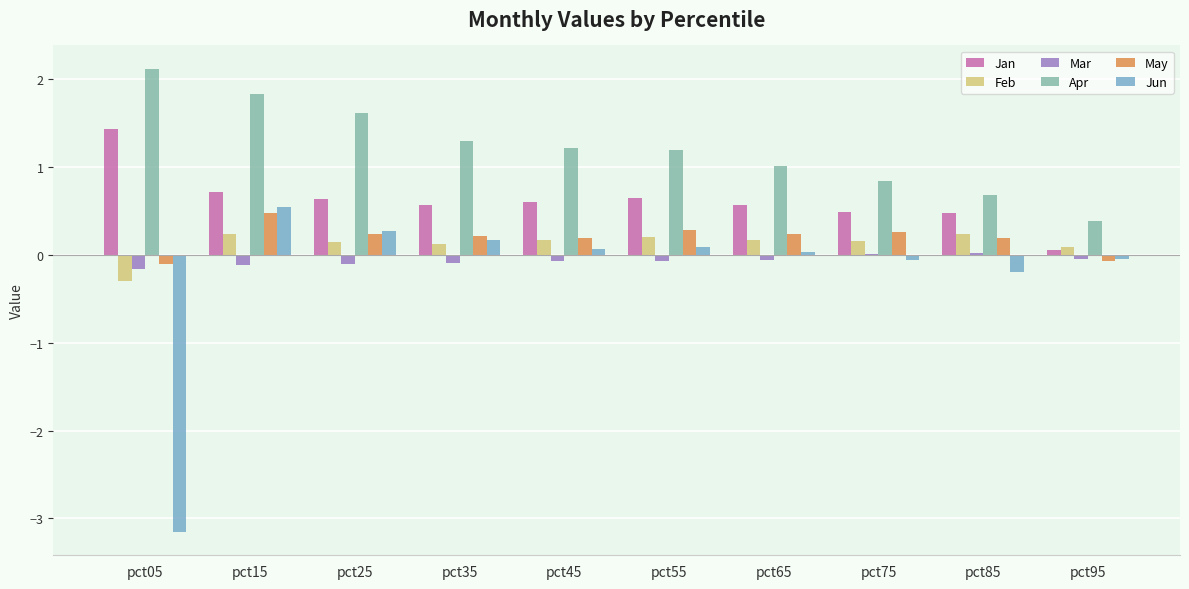

The May series shows 0.1 at pct35. True or false?

False